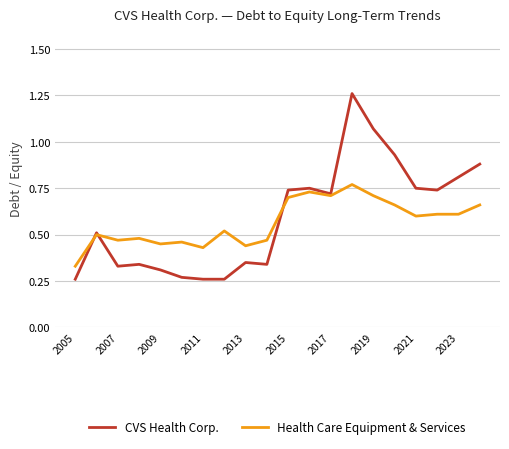

List the series in order of their peak value, lowest first.

Health Care Equipment & Services, CVS Health Corp.